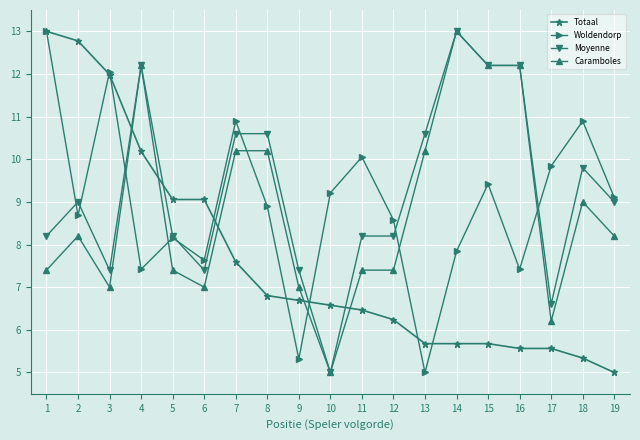

What is the total value across all series at 16?

37.4